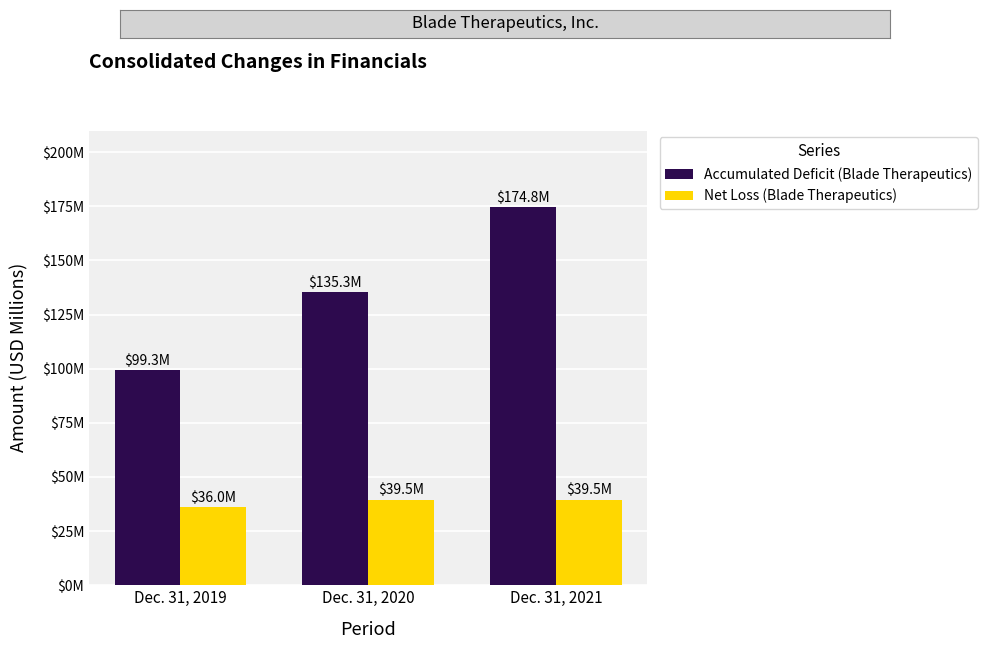

What are all the series names shown in the legend?

Accumulated Deficit (Blade Therapeutics), Net Loss (Blade Therapeutics)